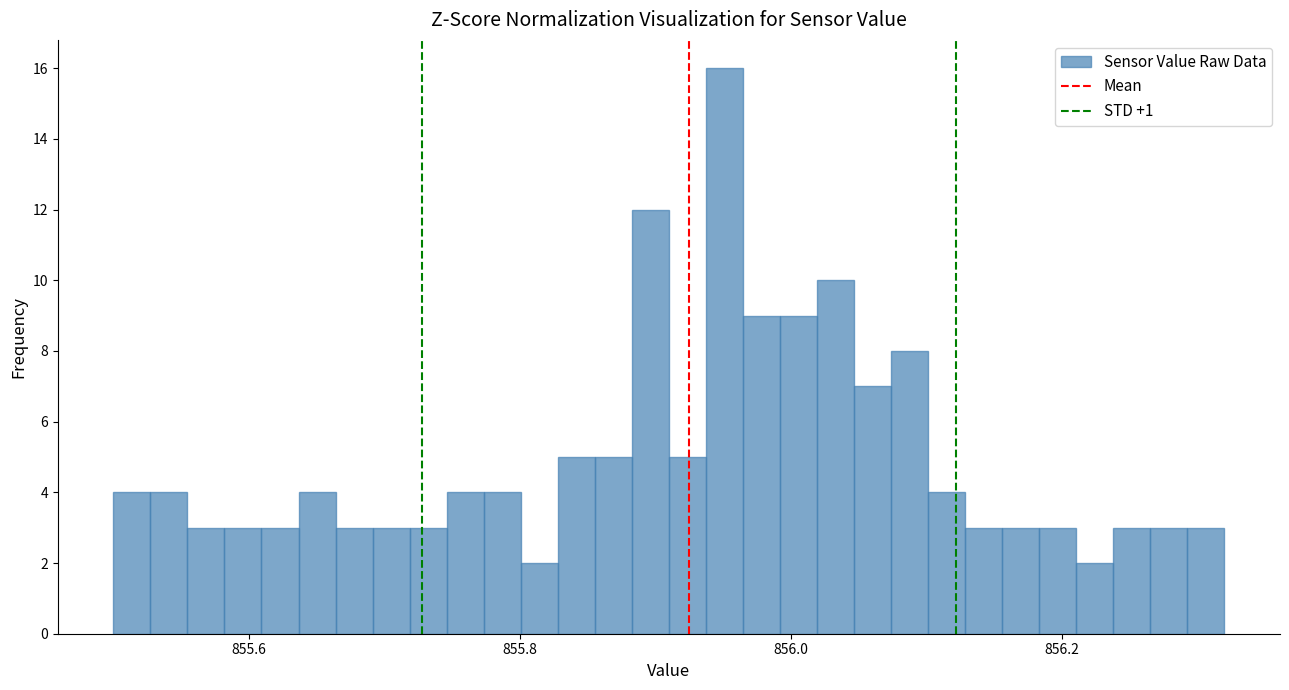

Read against the x-axis, roughly where is the centre of the tallest bar?

855.96